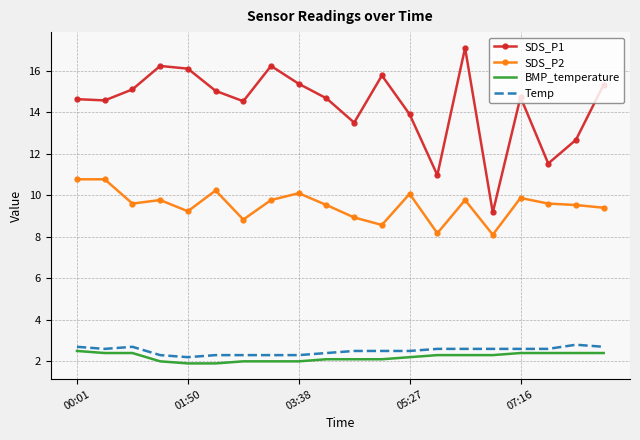

What is the minimum value for SDS_P2?

8.1